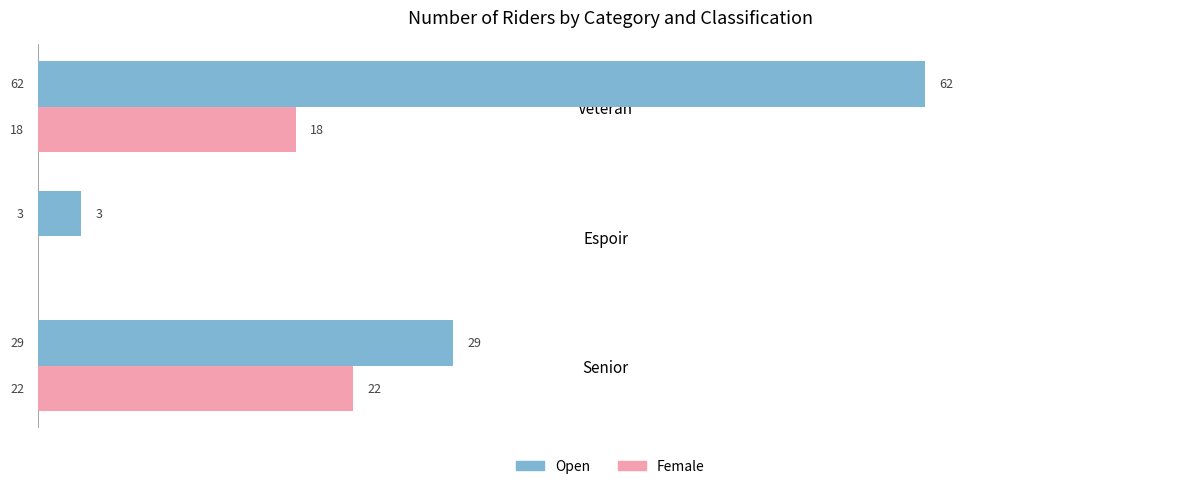

What is the maximum value for Female?

22